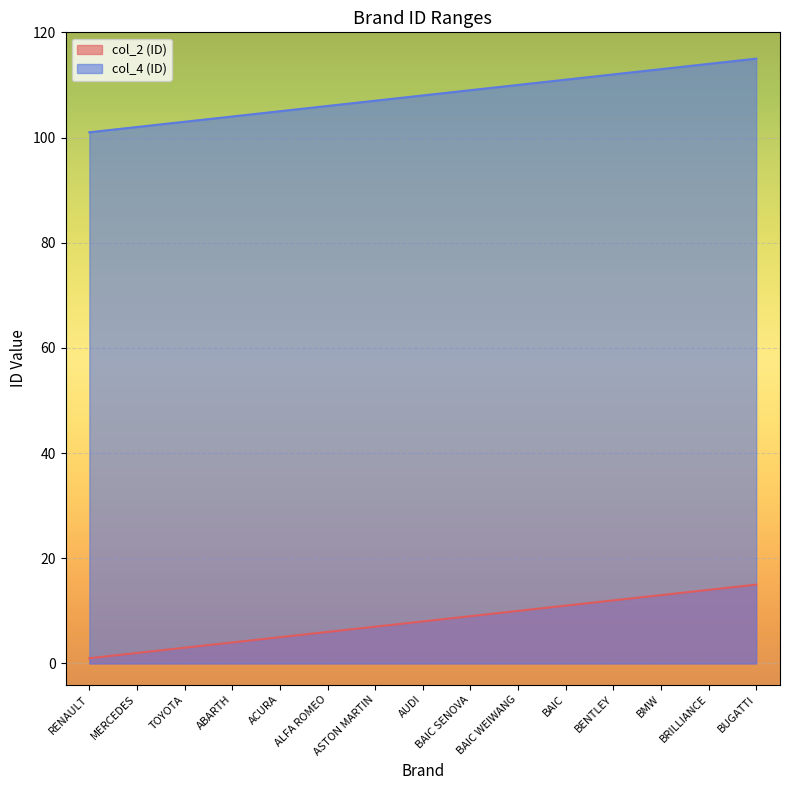

What are all the series names shown in the legend?

col_2 (ID), col_4 (ID)